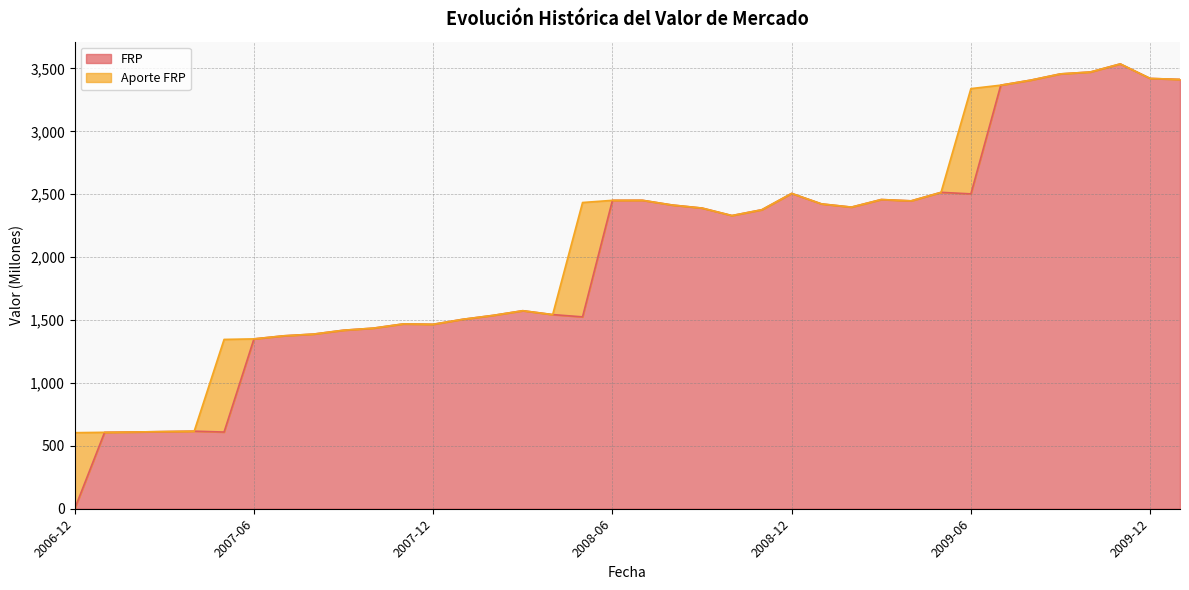

At which label does the data first exceed 2376?

2008-06